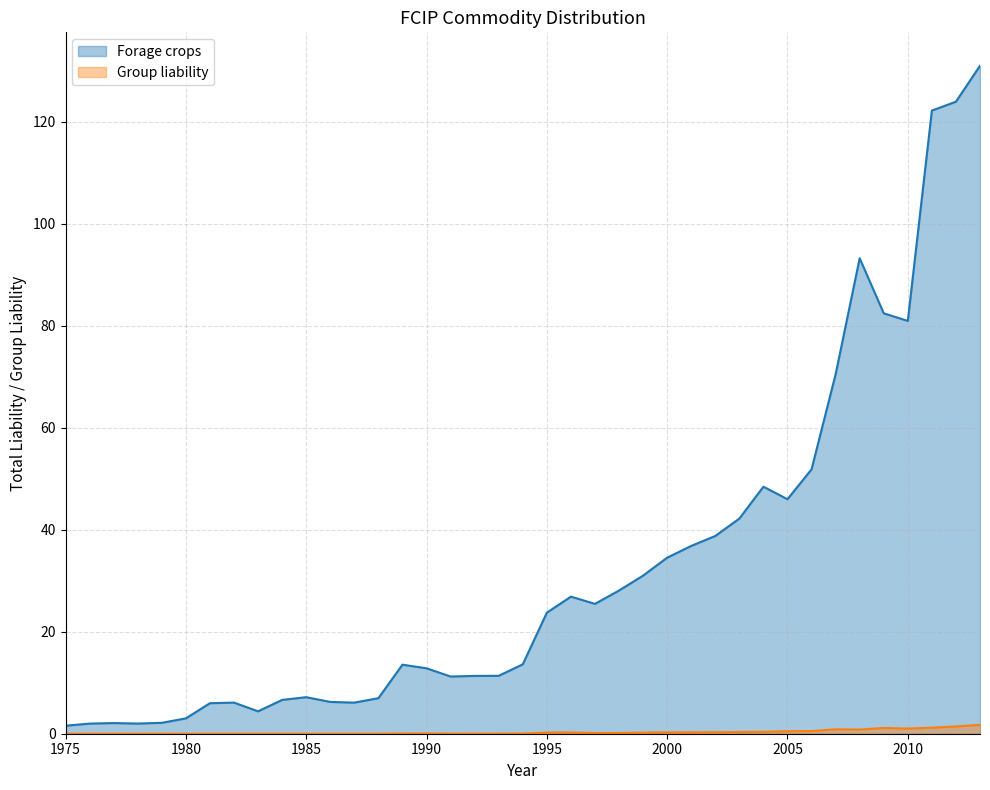

What is the difference between the maximum and minimum values in the Forage crops series?

129.4